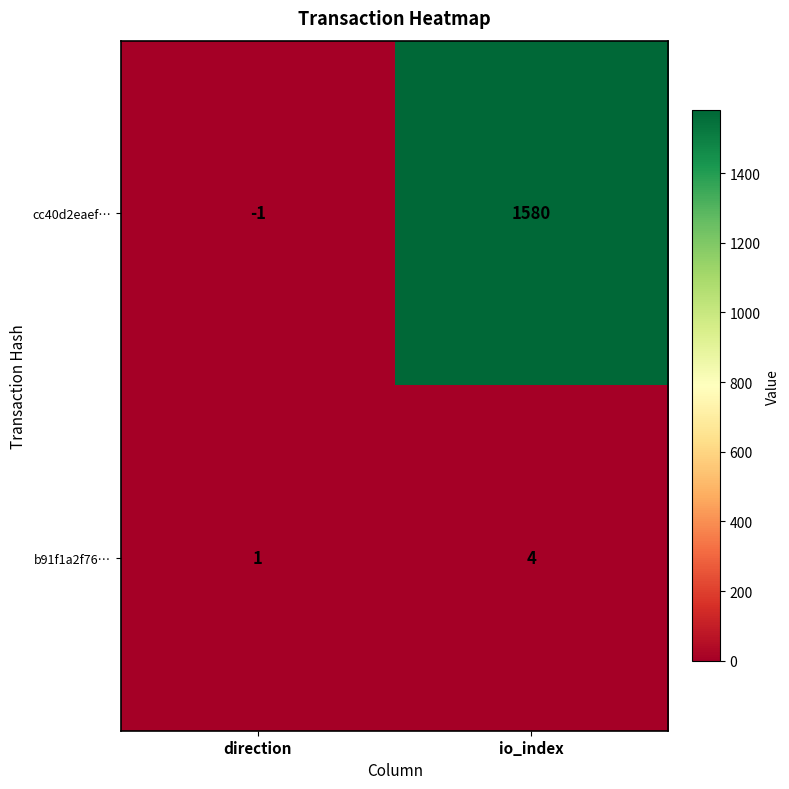

Which label corresponds to the largest value in the chart?

io_index